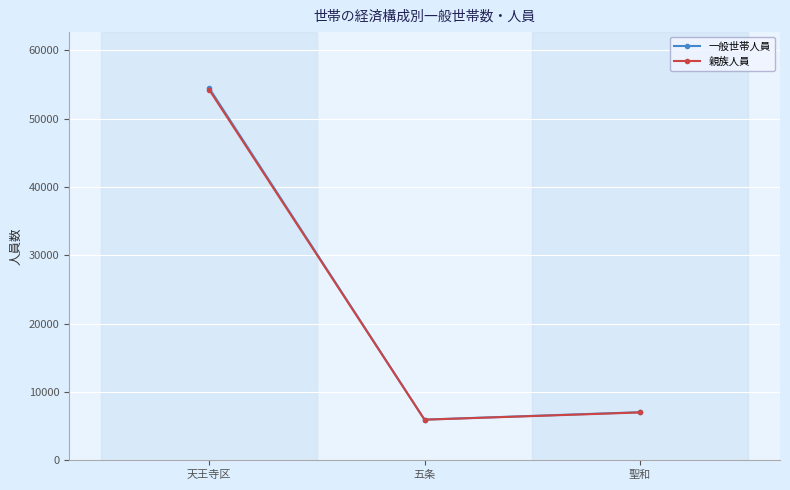

The value of 親族人員 at 天王寺区 is 54248. True or false?

True